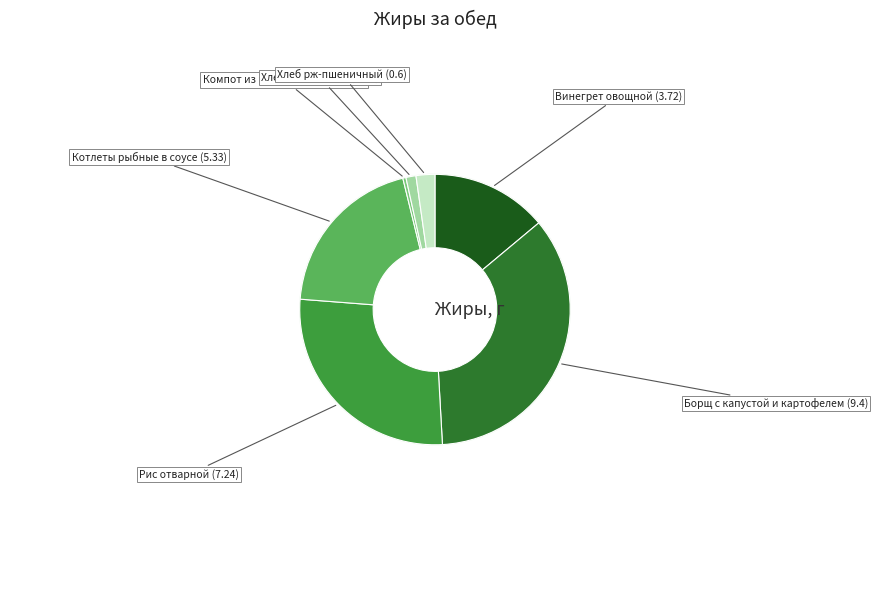

To the nearest percent, what percentage of the pie is Хлеб рж-пшеничный?

2%